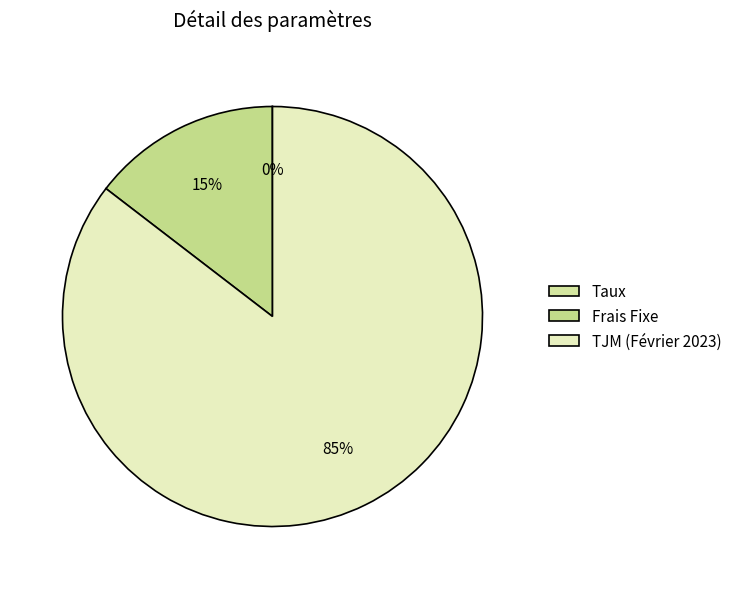

To the nearest percent, what is the average slice percentage?

33%